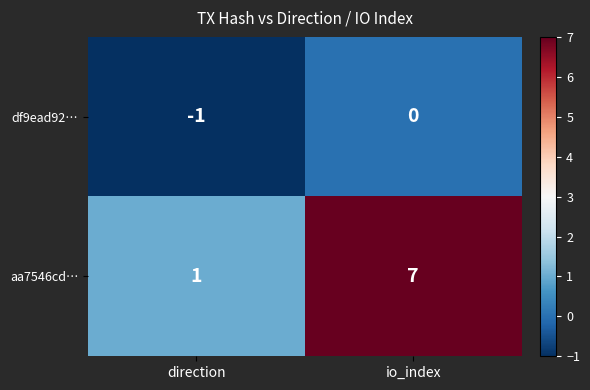

What is the difference between the maximum and minimum values in the aa7546cd… series?

6